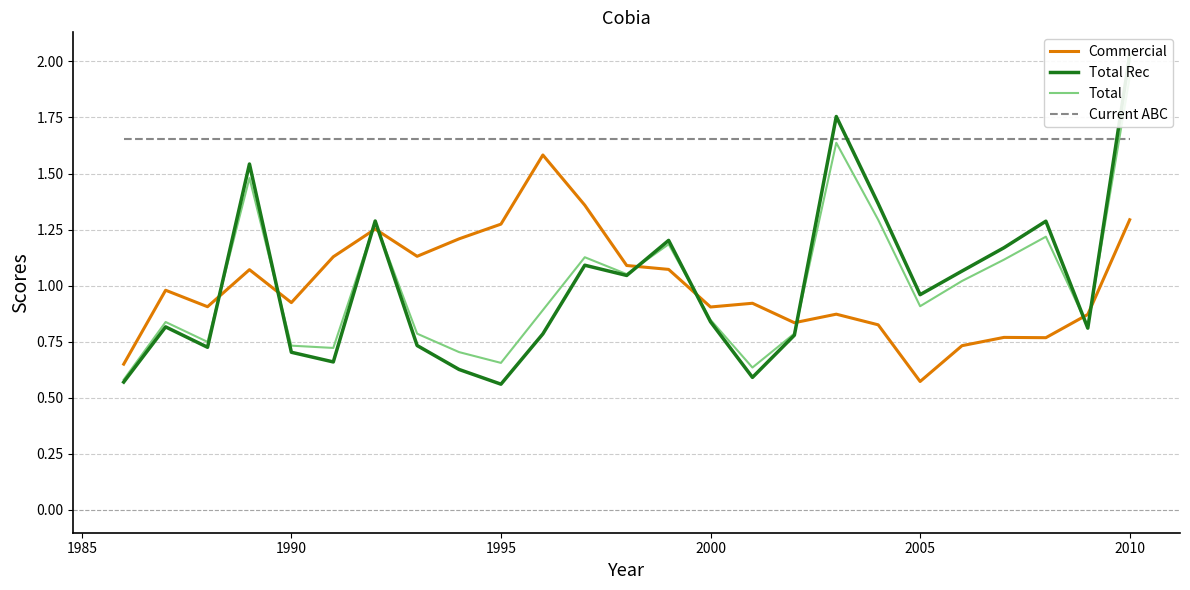

True or false: Current ABC and Commercial cross at least once.

False